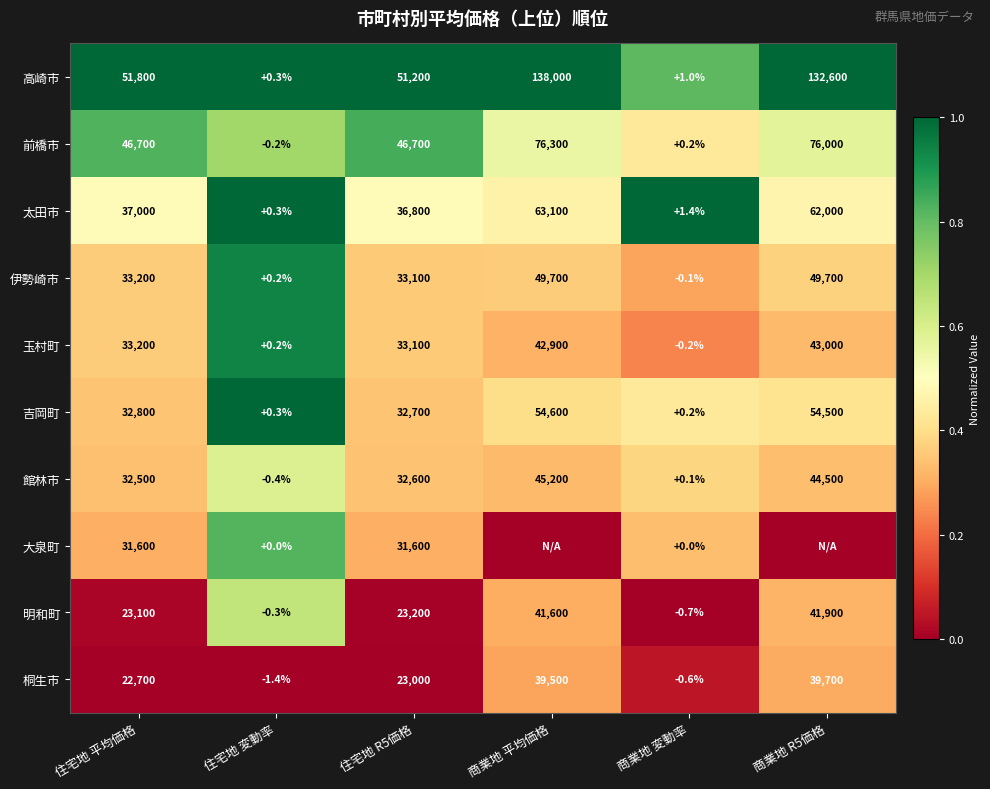

Is the value of 桐生市 at 住宅地 R5価格 greater than the value of 高崎市 at 商業地 変動率?

Yes